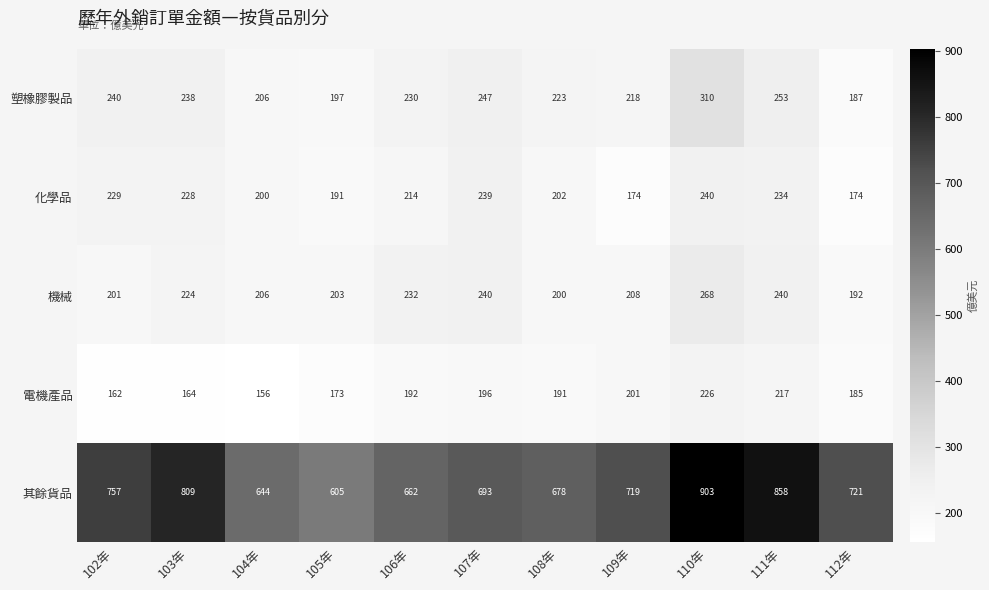

What is the difference between the highest and lowest values at 111年?

641